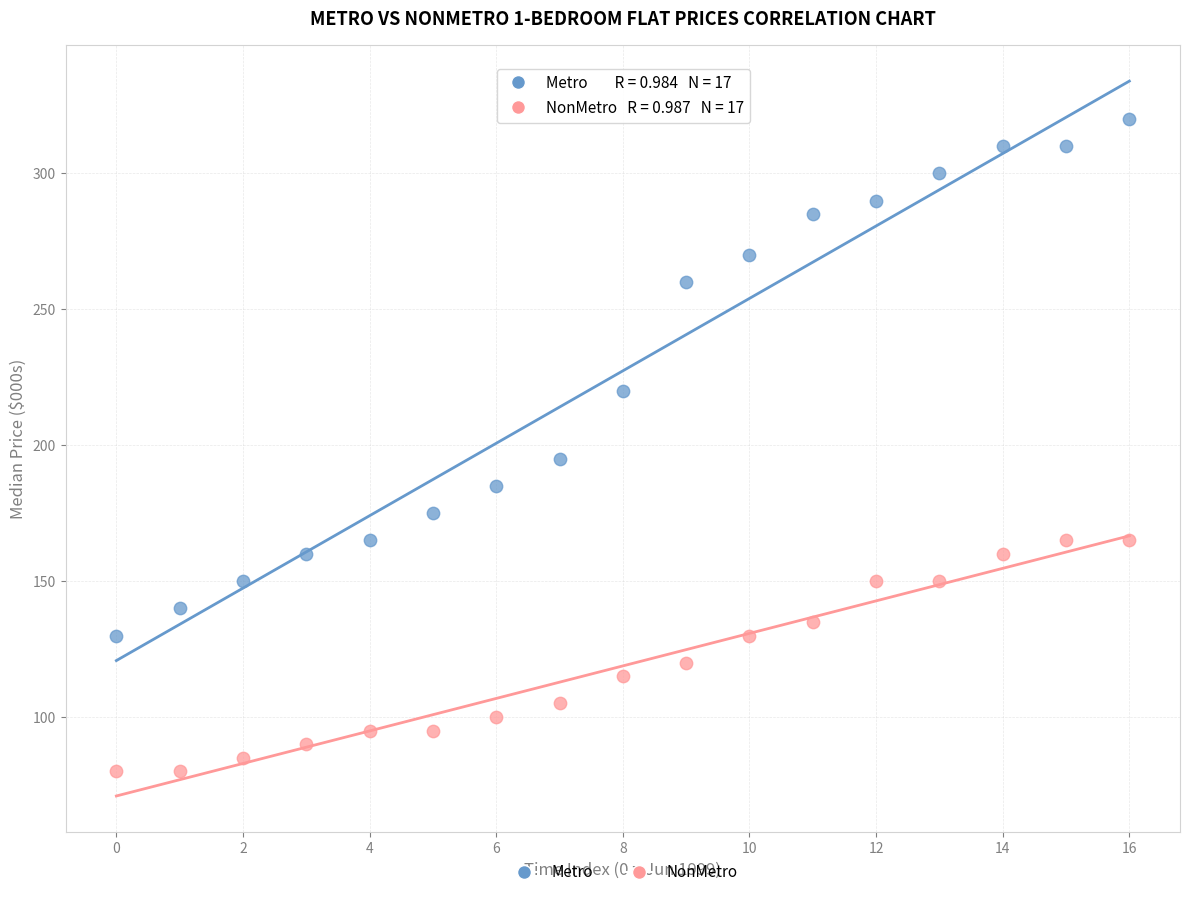

Which series reaches the maximum Y coordinate?

Metro